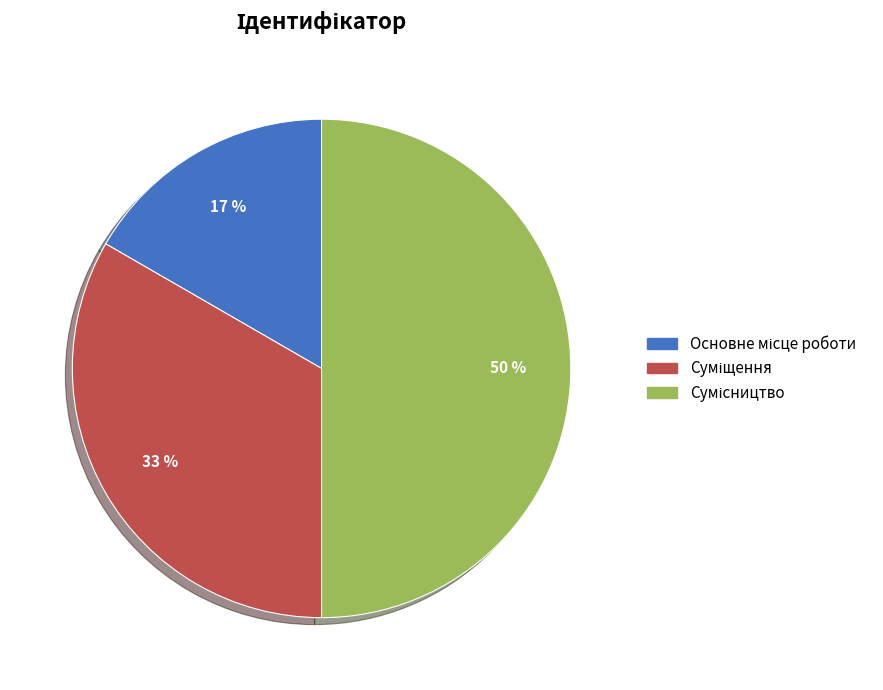

To the nearest percent, what is the difference between the largest and smallest slice percentages?

33%